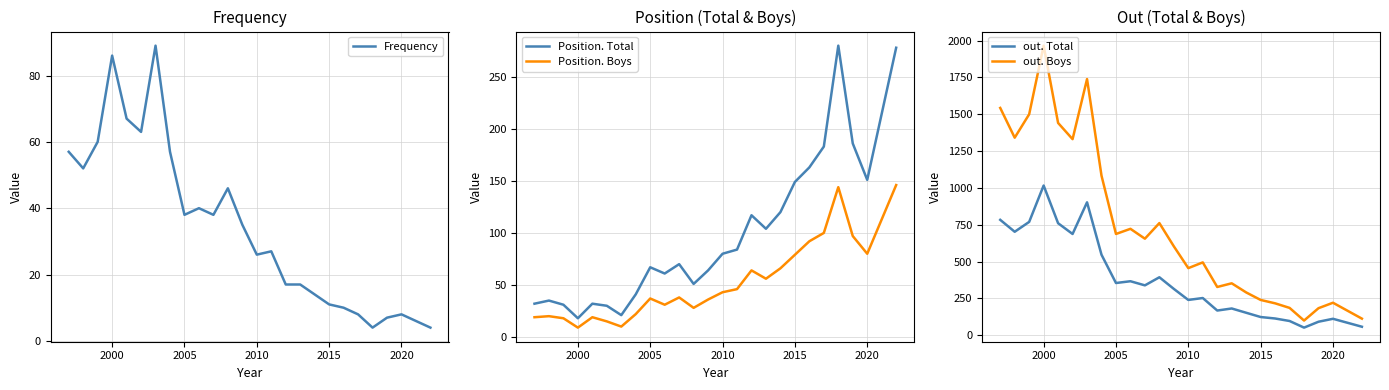

What are all the series names shown in the legend?

Frequency, Position. Total, Position. Boys, out. Total, out. Boys